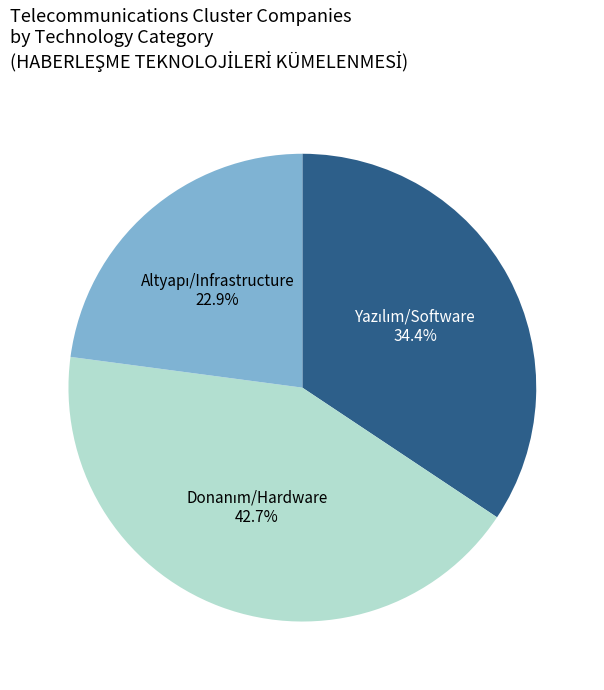

To the nearest percent, what is the difference between the largest and smallest slice percentages?

20%